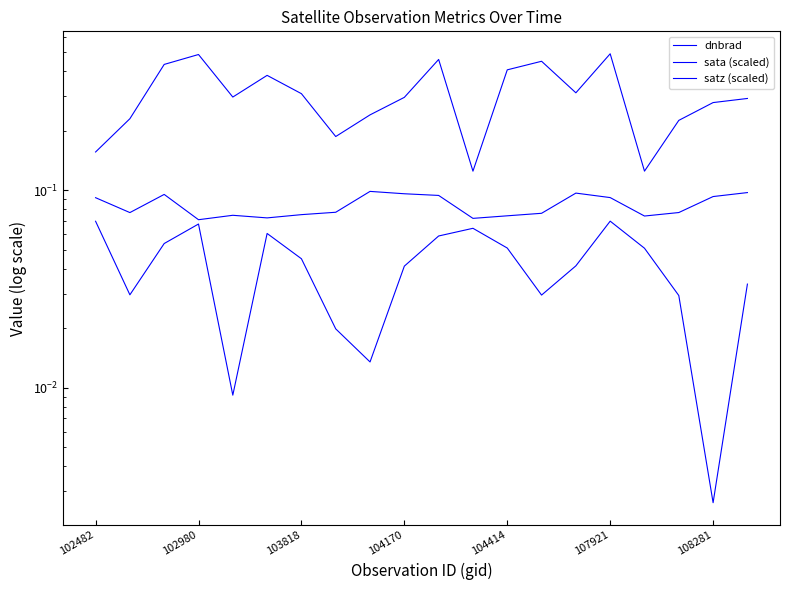

At which category is the sum across all series the highest?

107921